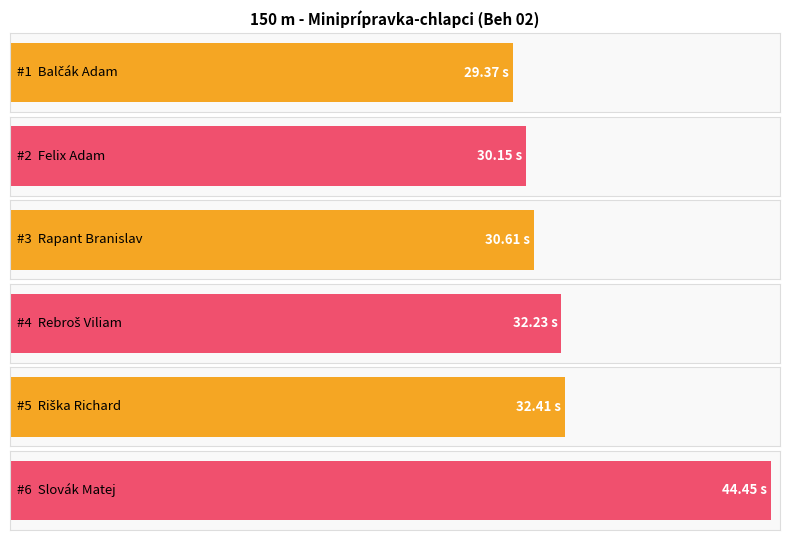

What position from the right is Felix Adam?

5